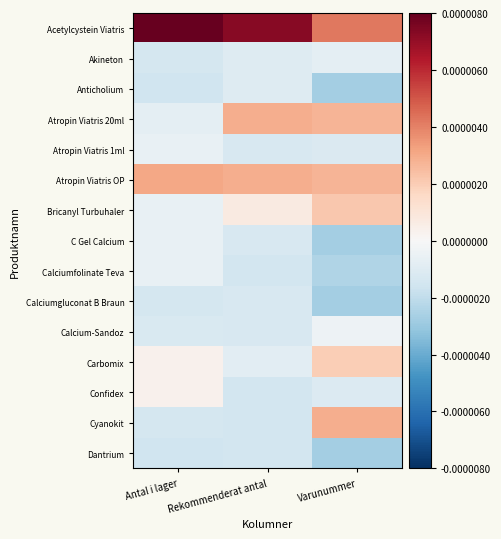

Count the number of categories in the chart.

3